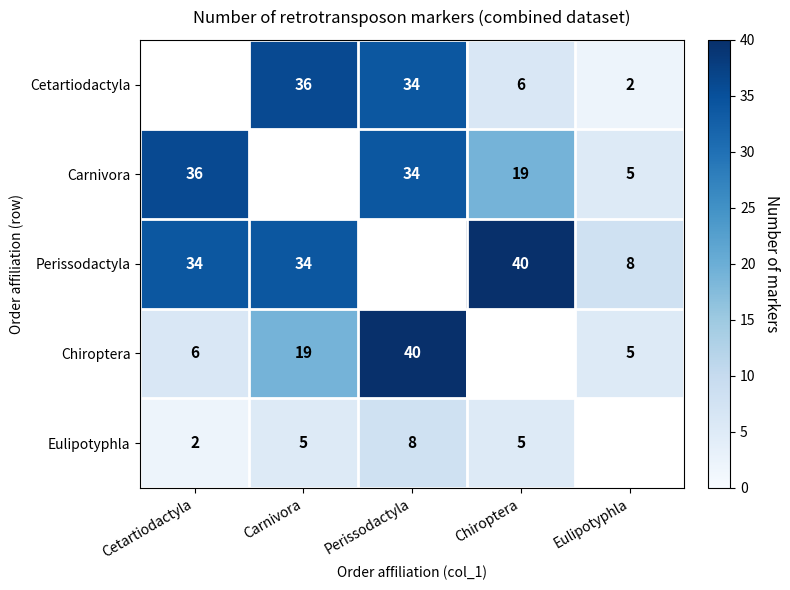

The Chiroptera series shows 3 at Cetartiodactyla. True or false?

False